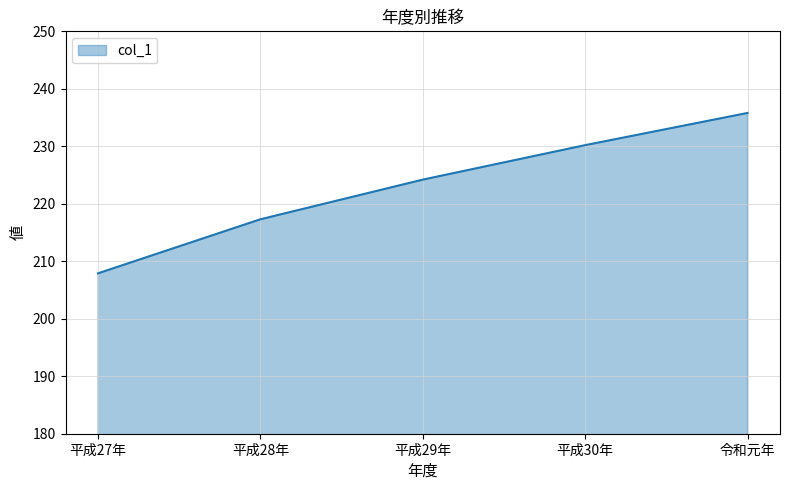

What is the sum of all values?

1115.4